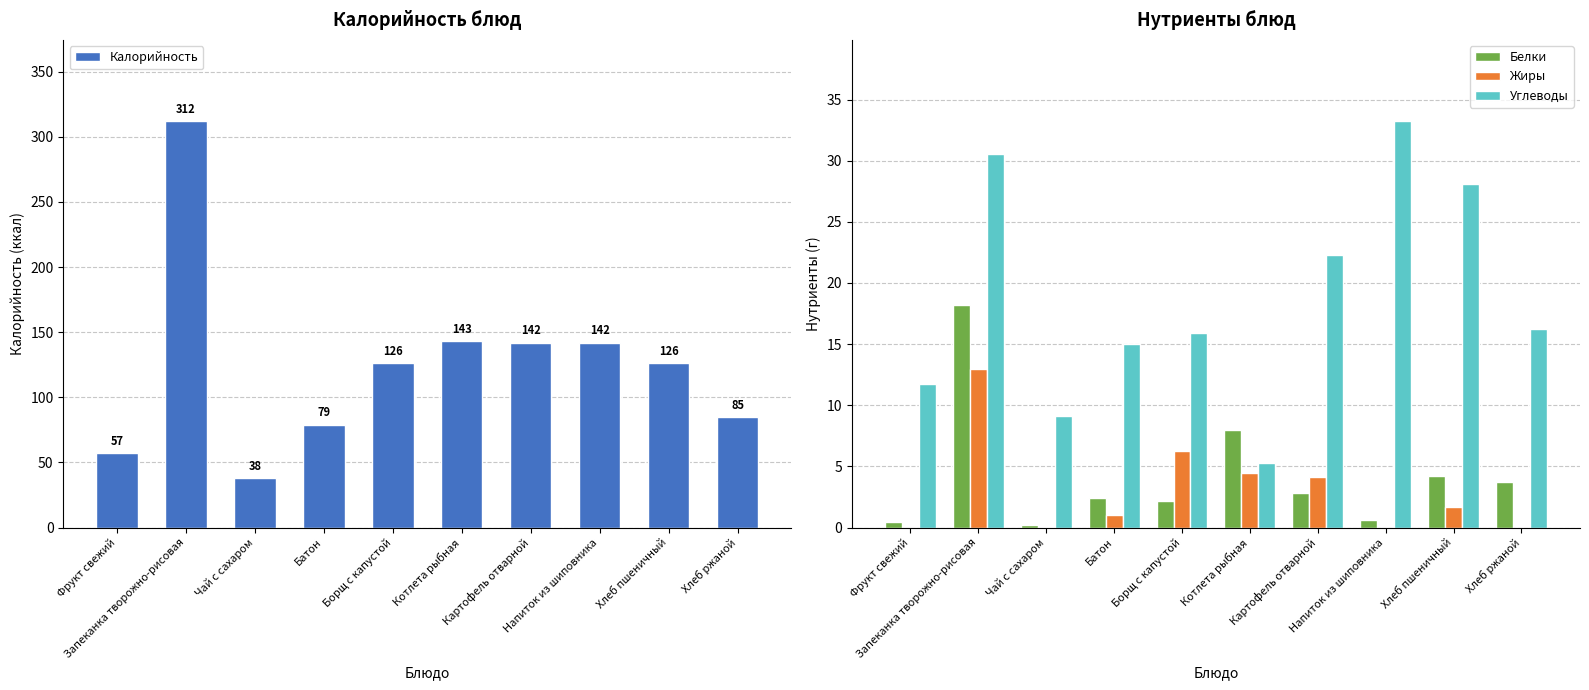

How many bars are there in total?

40